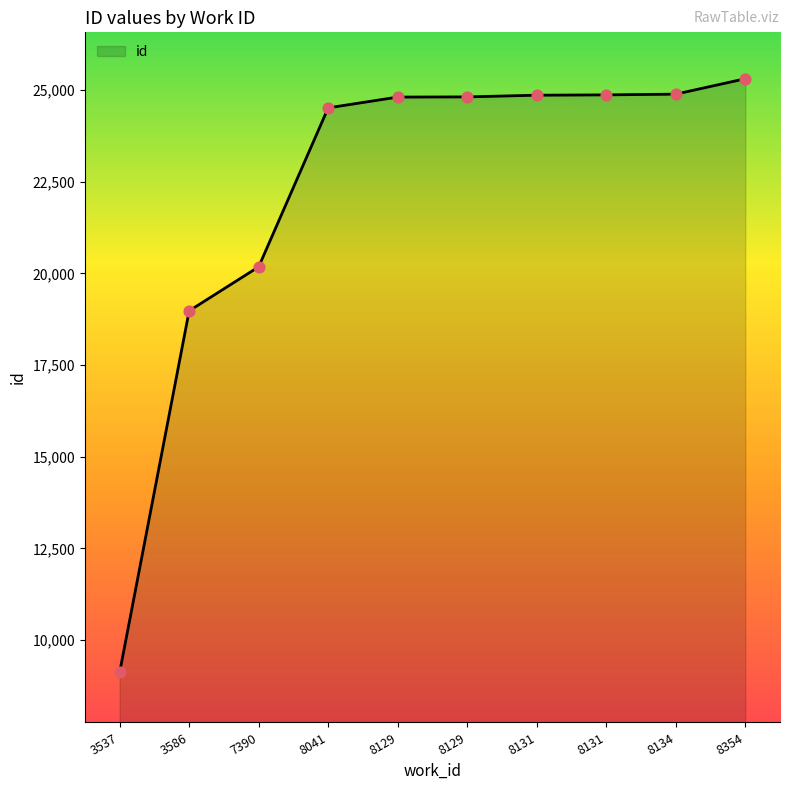

Which has a higher value, 8354 or 8129?

8354